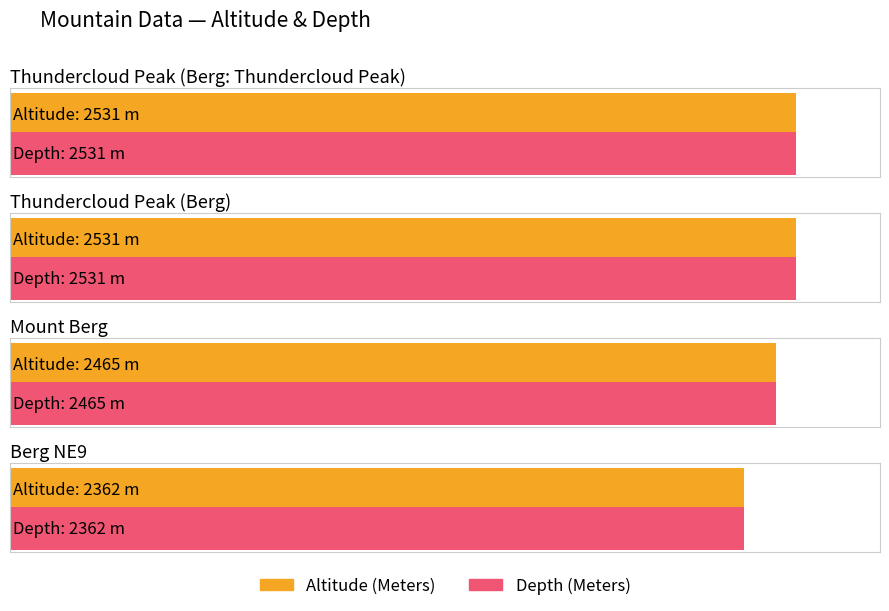

How many distinct data groups are displayed?

2